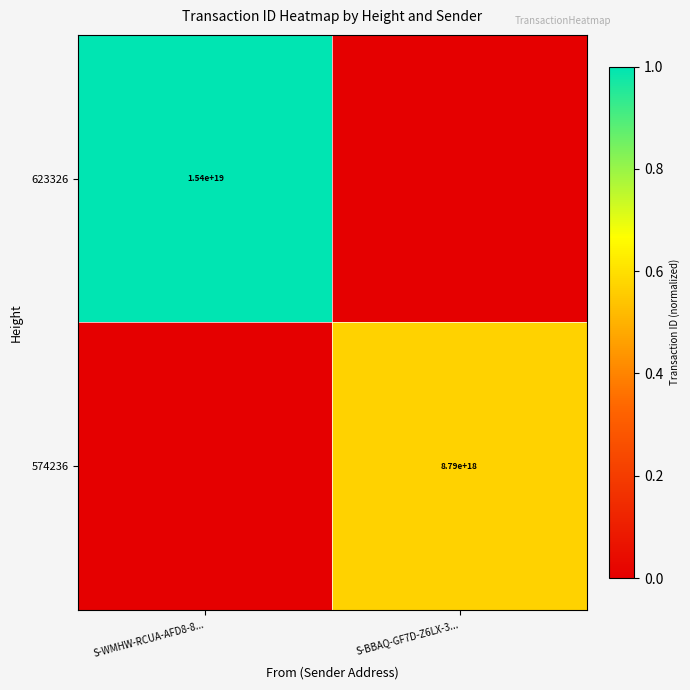

Count the number of categories in the chart.

2